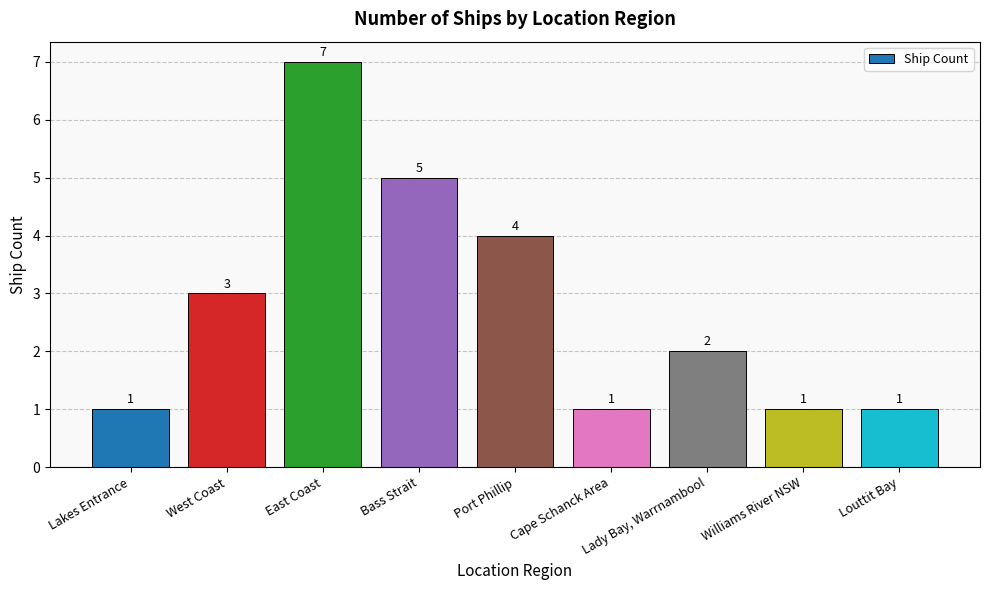

How many values are below 2?

4